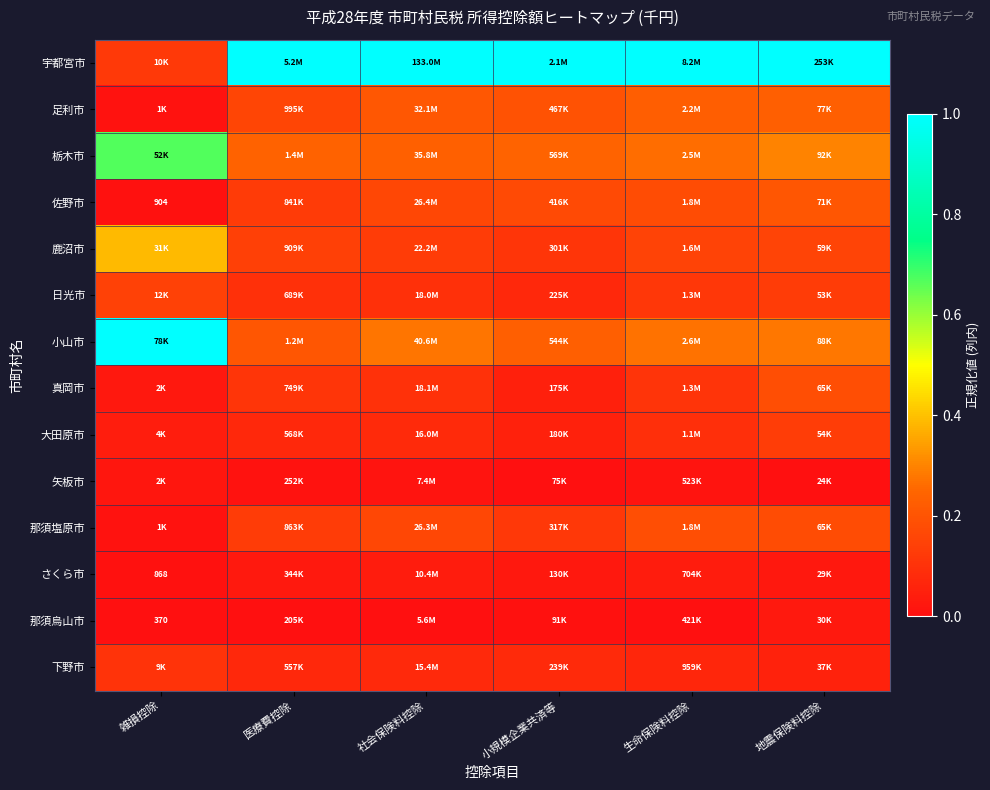

Which category has the lowest value in the 大田原市 series?

雑損控除